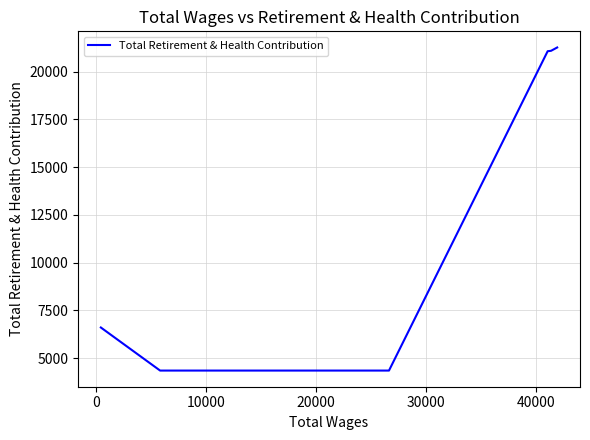

What is the difference between the second highest and second lowest values?

16748